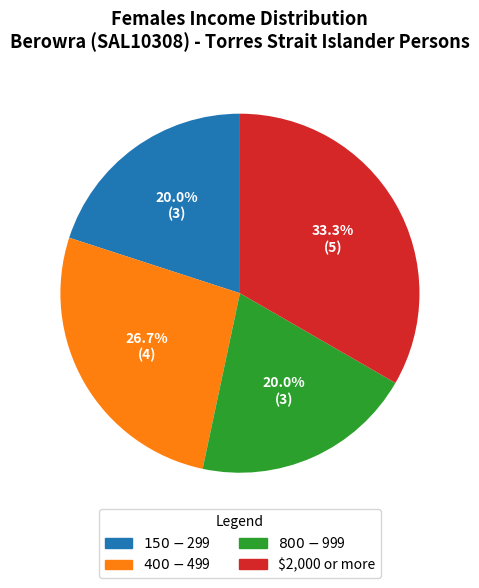

Does $150-$299 represent more than half of the total?

No